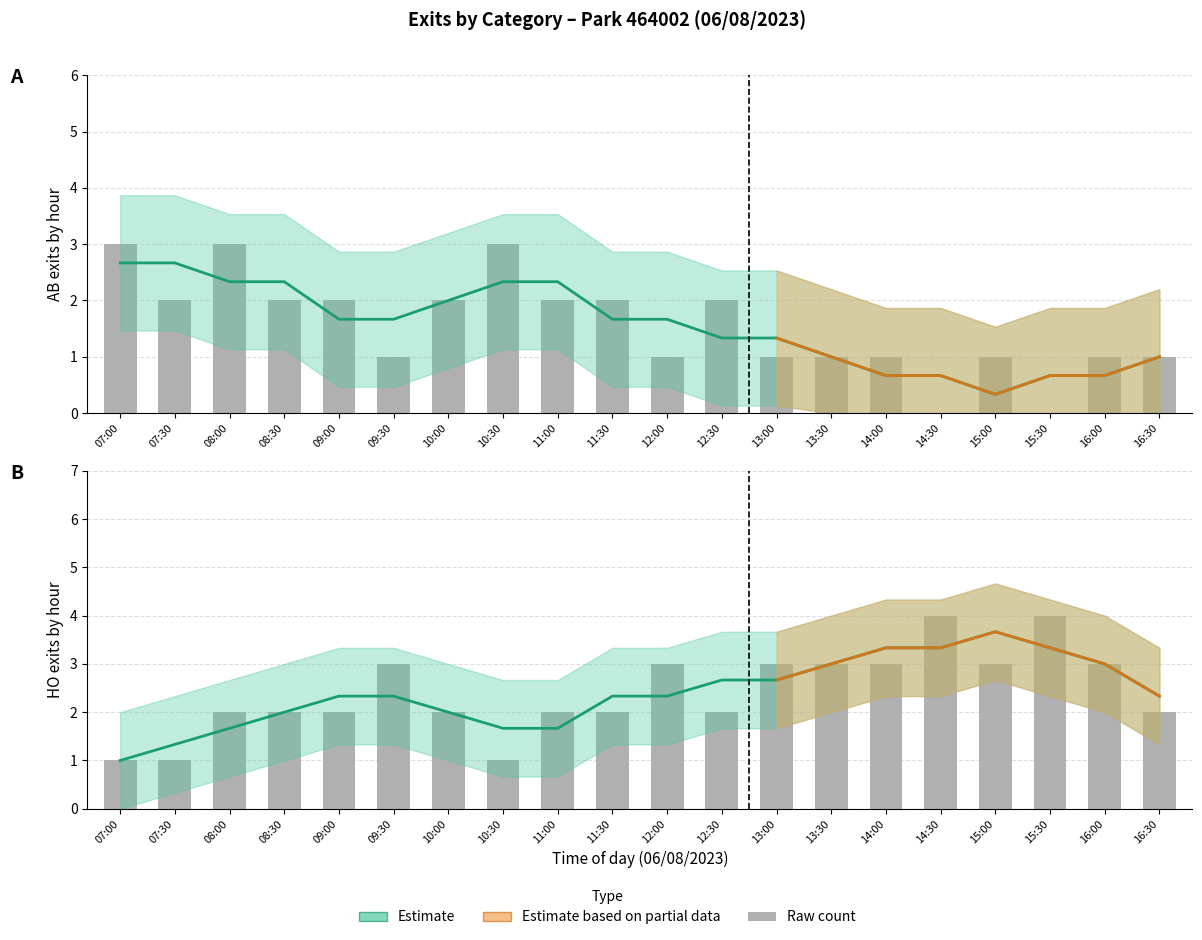

What is the spread (max minus min) of values at 10:30?

2